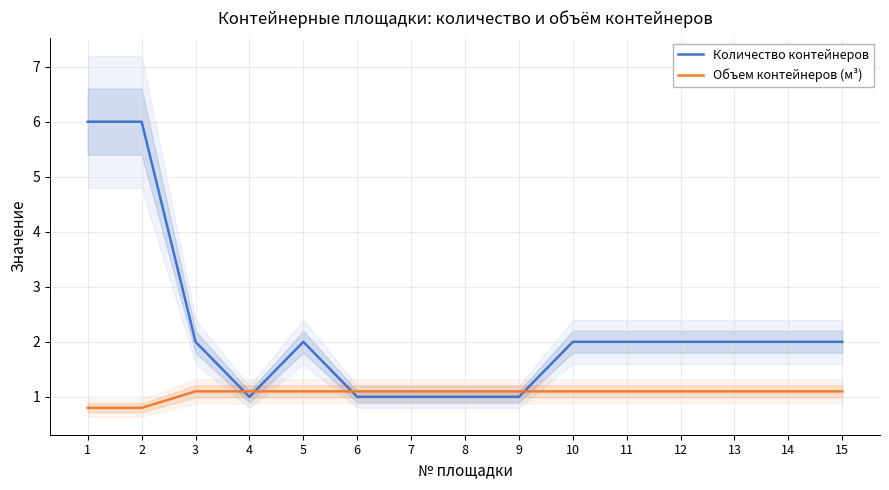

Between 7 and 14, which series saw the biggest shift?

Количество контейнеров